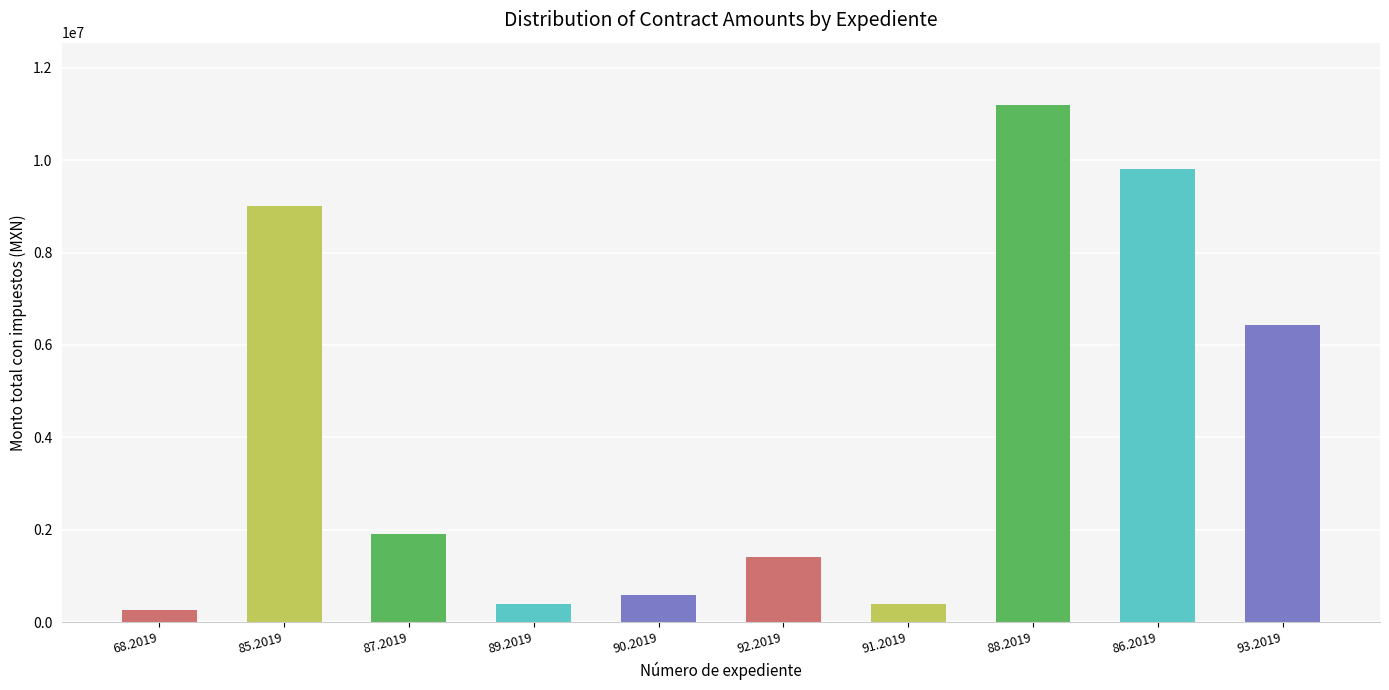

What is the approximate value at 89.2019?

397880.0